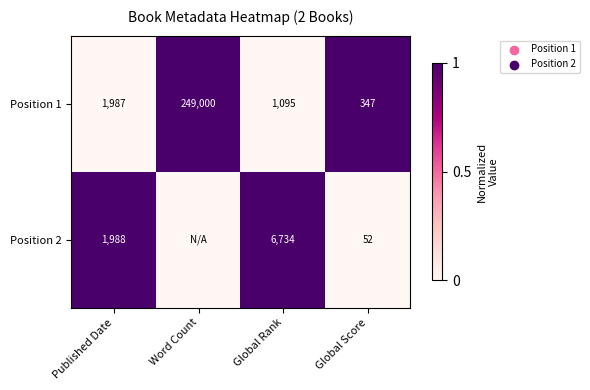

What is the lowest value of the Position 1 series?

347